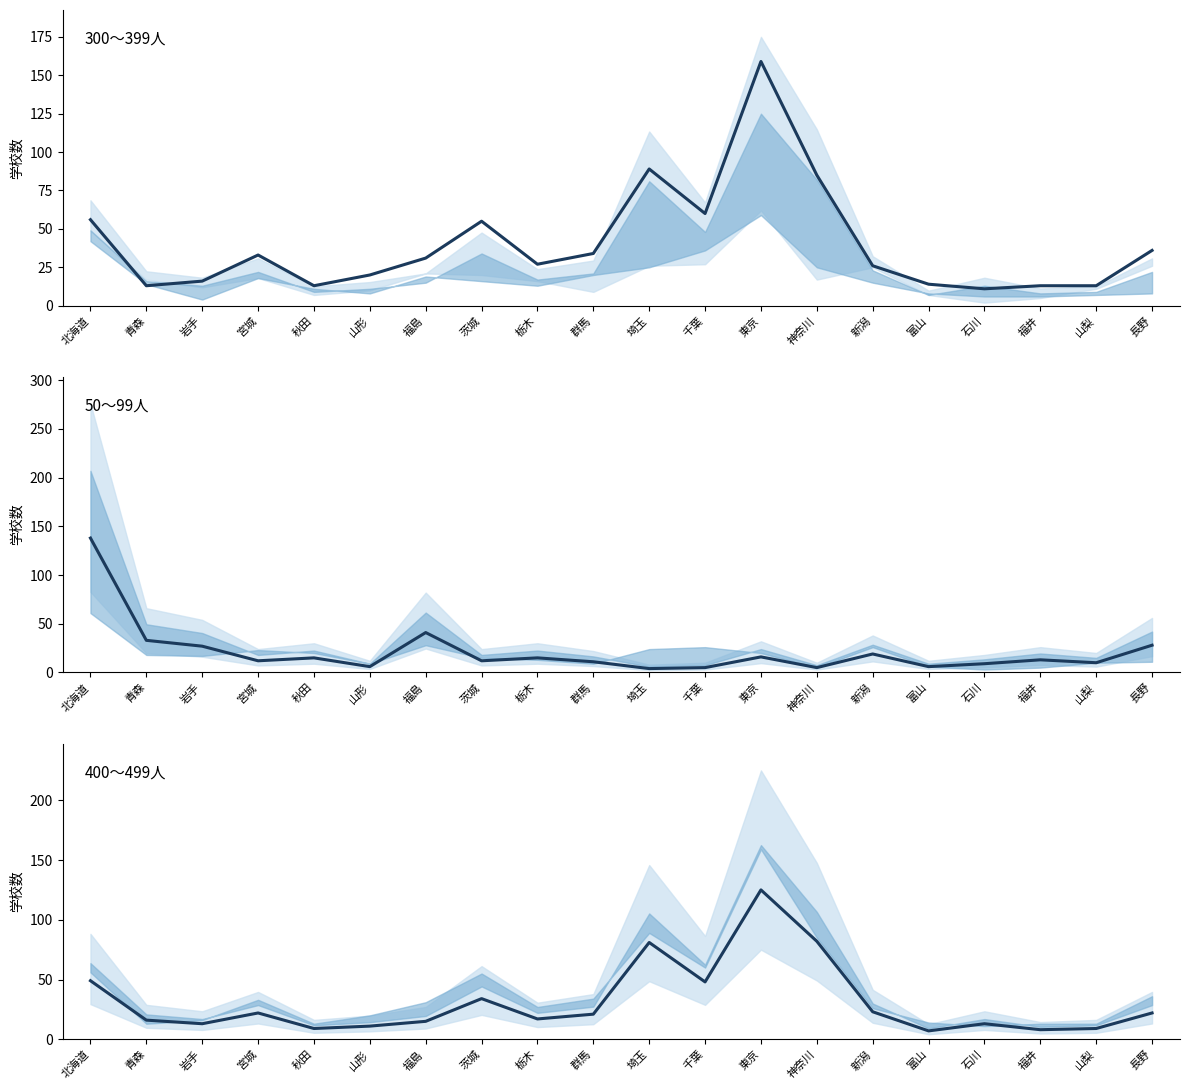

Reading left to right, extract all data points from this chart.

300～399人: 北海道=56	青森=13	岩手=16	宮城=33	秋田=13	山形=20	福島=31	茨城=55	栃木=27	群馬=34	埼玉=89	千葉=60	東京=159	神奈川=85	新潟=26	富山=14	石川=11	福井=13	山梨=13	長野=36
50～99人: 北海道=138	青森=33	岩手=27	宮城=12	秋田=15	山形=6	福島=41	茨城=12	栃木=15	群馬=11	埼玉=4	千葉=5	東京=16	神奈川=5	新潟=19	富山=6	石川=9	福井=13	山梨=10	長野=28
400～499人: 北海道=49	青森=16	岩手=13	宮城=22	秋田=9	山形=11	福島=15	茨城=34	栃木=17	群馬=21	埼玉=81	千葉=48	東京=125	神奈川=82	新潟=23	富山=7	石川=13	福井=8	山梨=9	長野=22